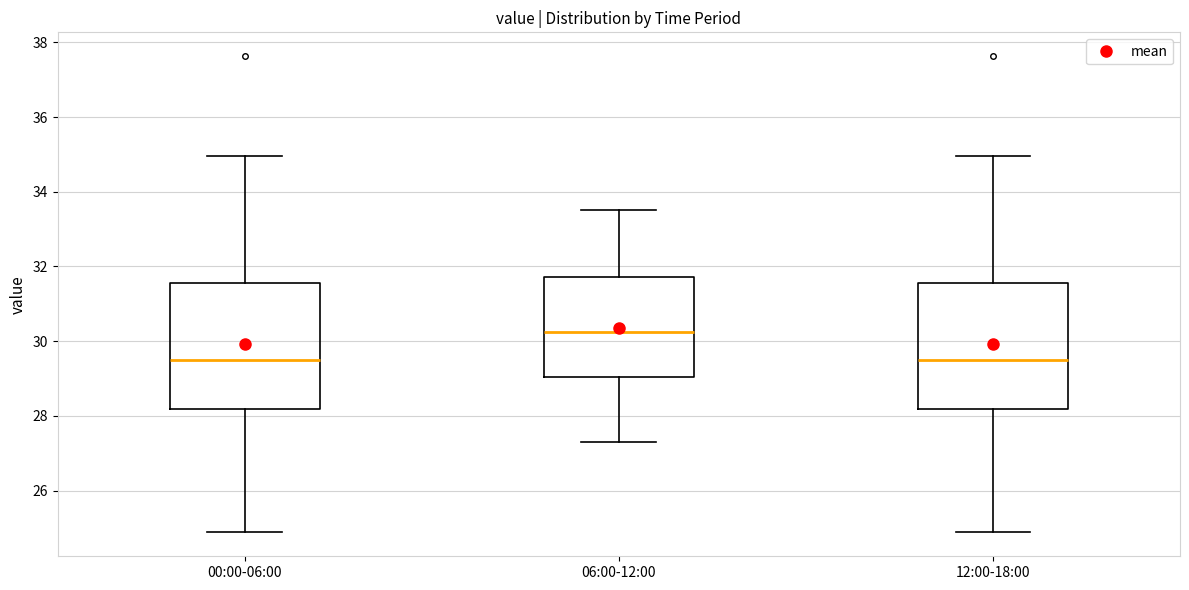

Which box's median line is the highest?

06:00-12:00